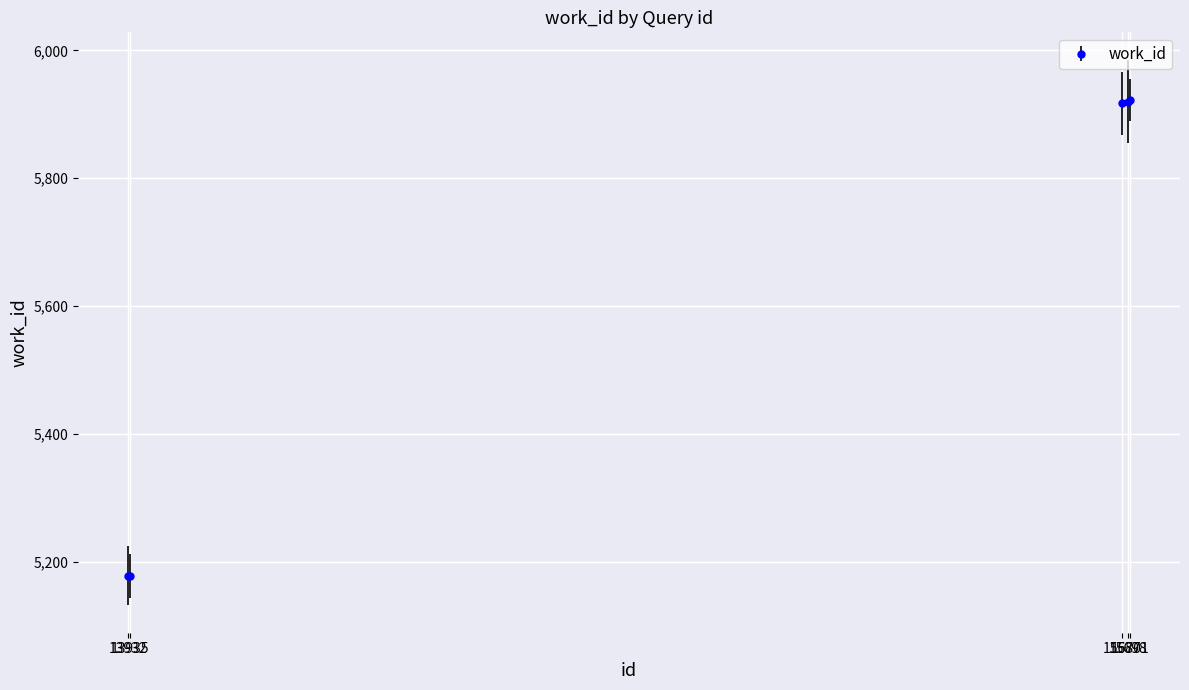

Rank the categories by value from highest to lowest.

15701, 15698, 15687, 13932, 13935